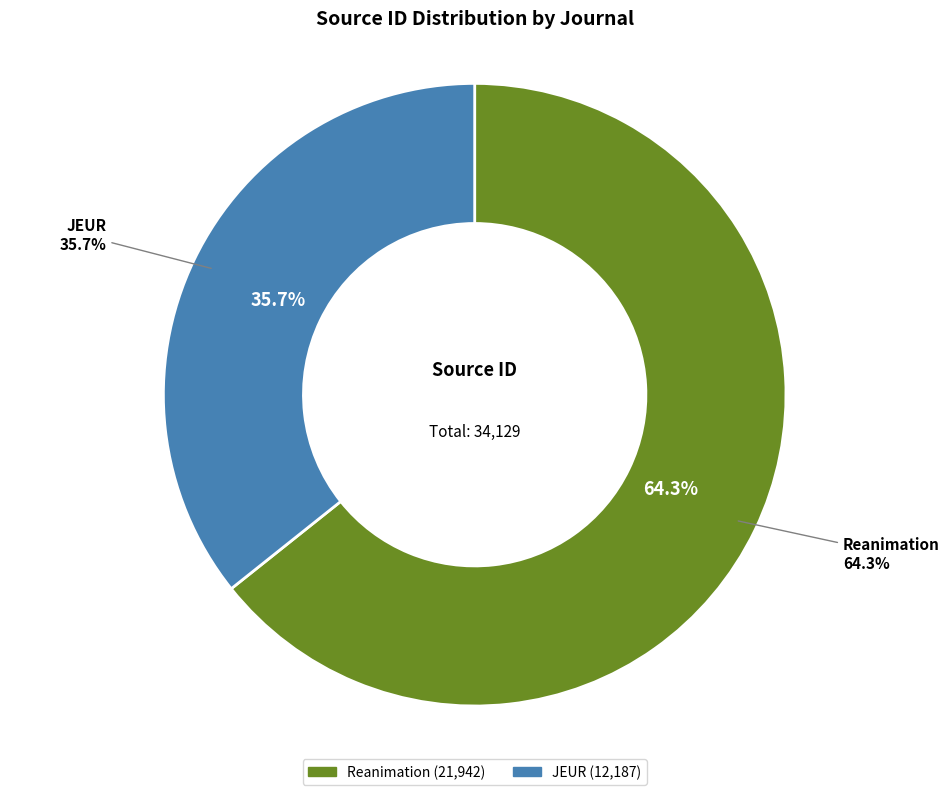

To the nearest percent, what percentage of the pie is JEUR?

36%